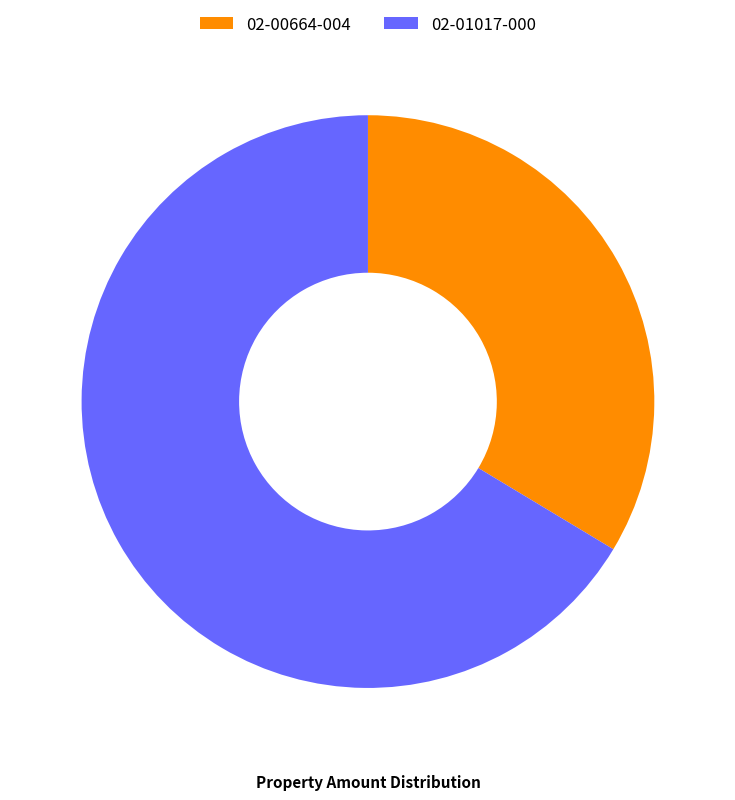

Is it true that 02-00664-004 is 26% of the pie?

False